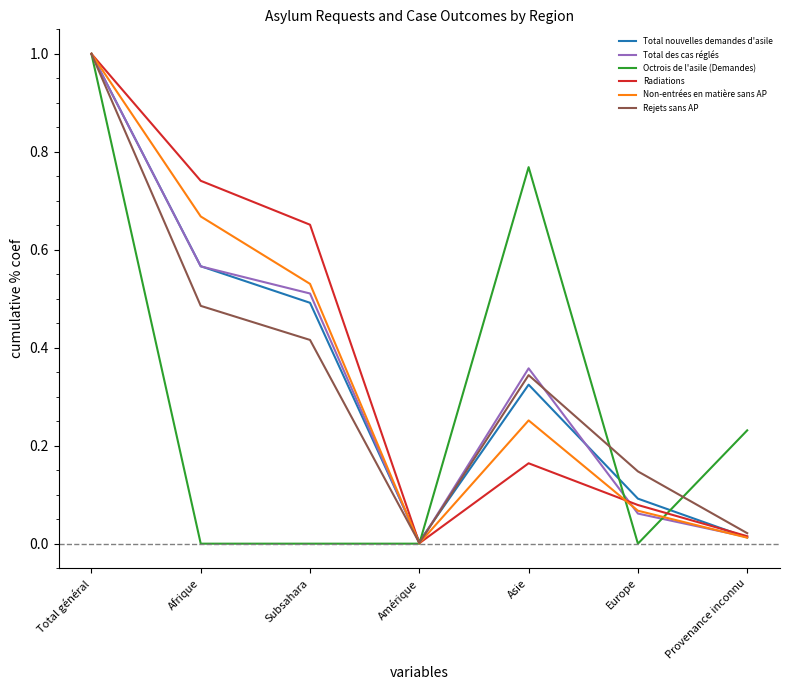

At which category is the sum across all series the highest?

Total général